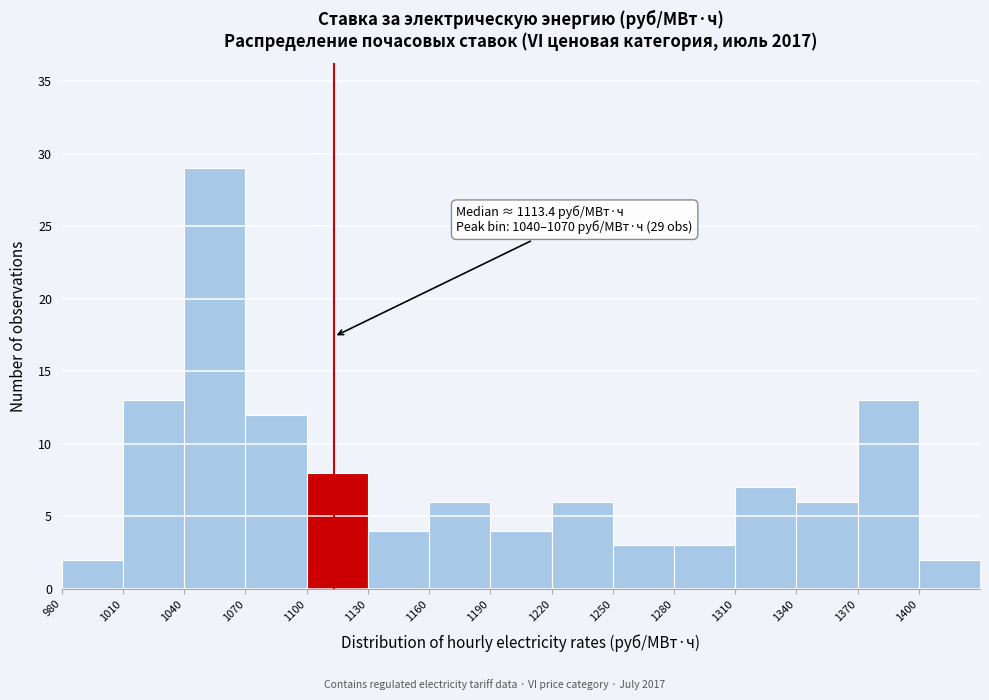

Which range on the x-axis has the tallest bar?

1040 to 1070